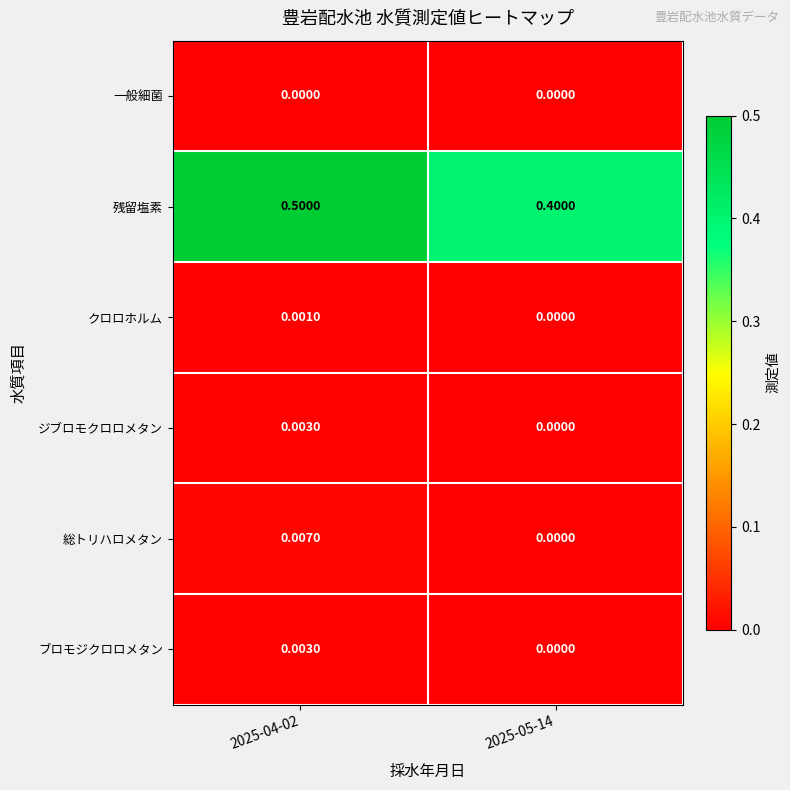

Which series has the largest total across all categories?

残留塩素